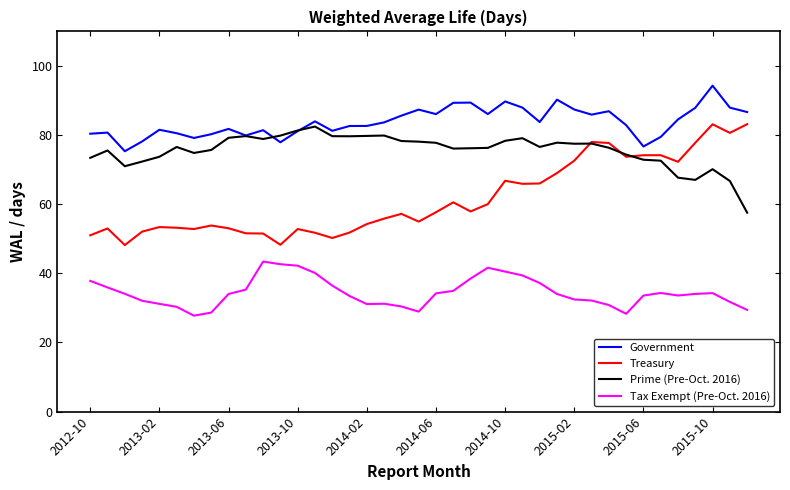

List the series in order of their overall mean, lowest first.

Tax Exempt (Pre-Oct. 2016), Treasury, Prime (Pre-Oct. 2016), Government